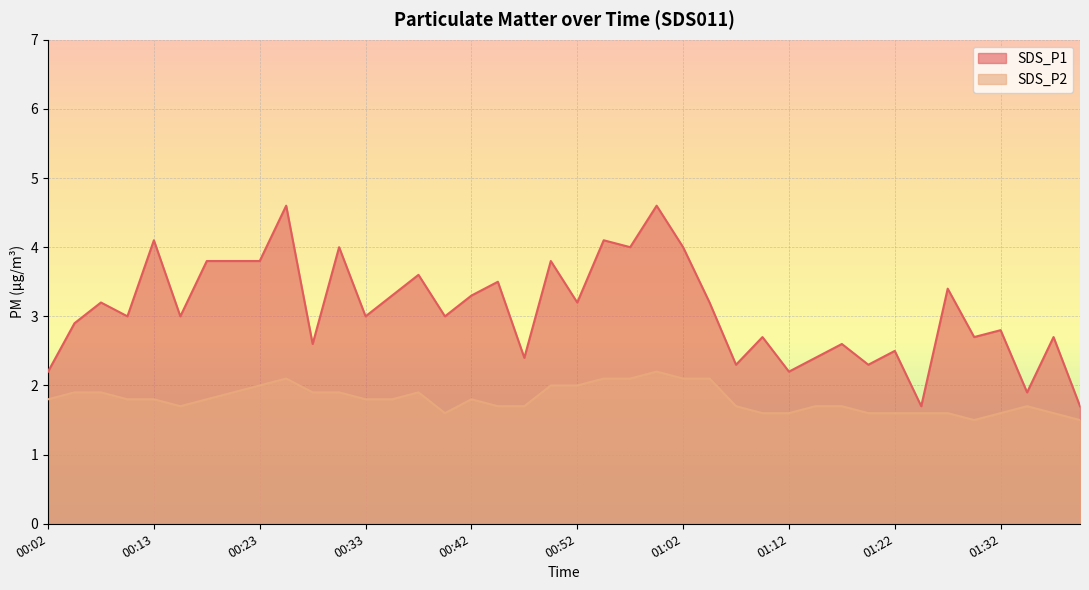

What is the difference between the SDS_P2 values at 00:02 and 01:39?

0.3